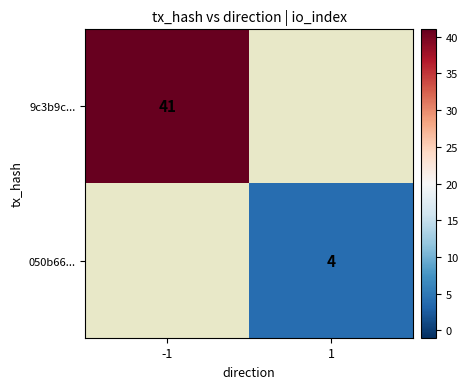

The 050b66... series shows 4 at 1. True or false?

True